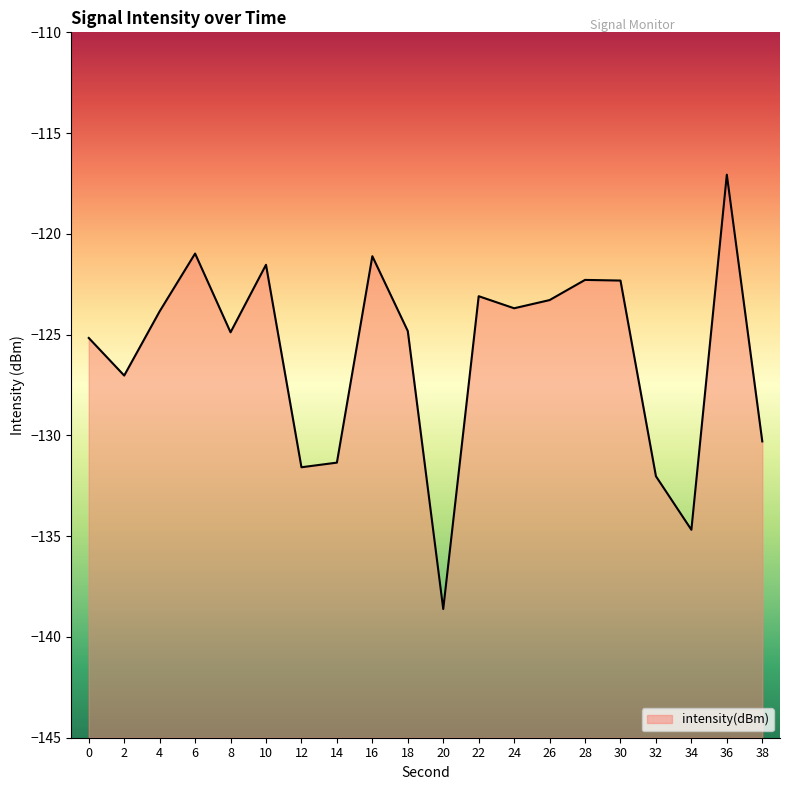

List the labels in order of value, largest first.

36, 6, 16, 10, 28, 30, 22, 26, 24, 4, 18, 8, 0, 2, 38, 14, 12, 32, 34, 20